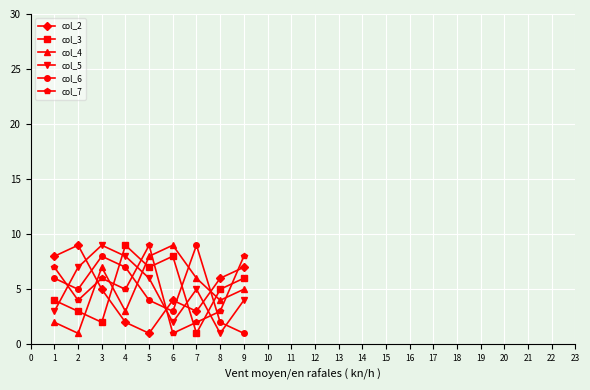

What is the difference between the maximum and minimum values in the col_3 series?

8